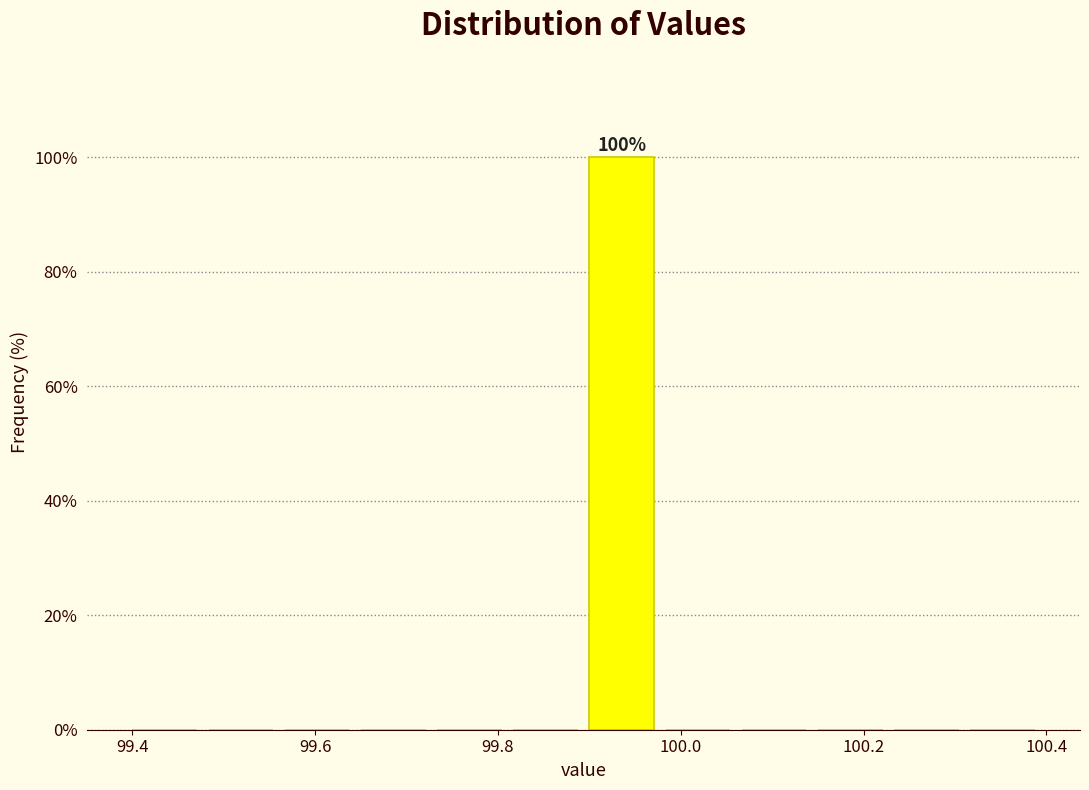

Which range on the x-axis has the tallest bar?

99.90 to 99.98